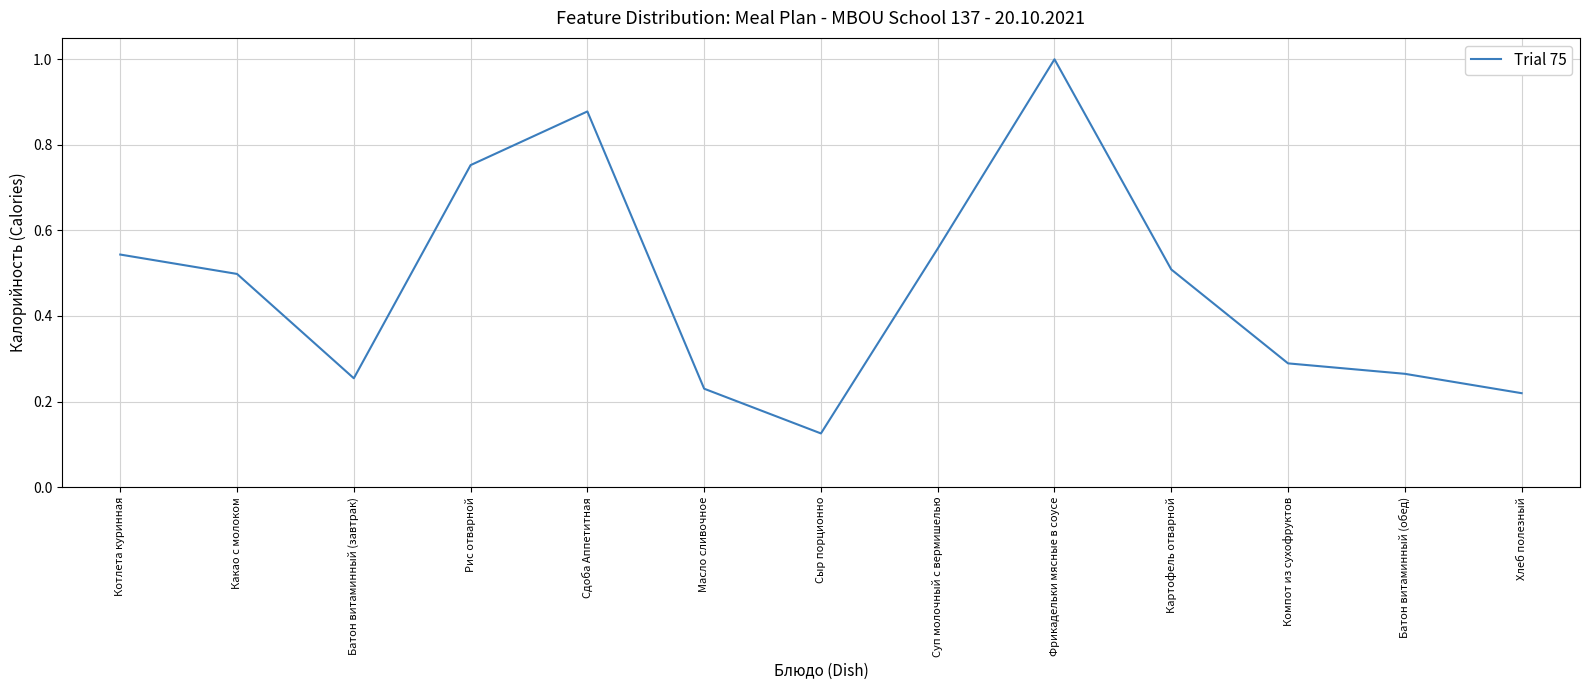

How many lines are shown in the chart?

1